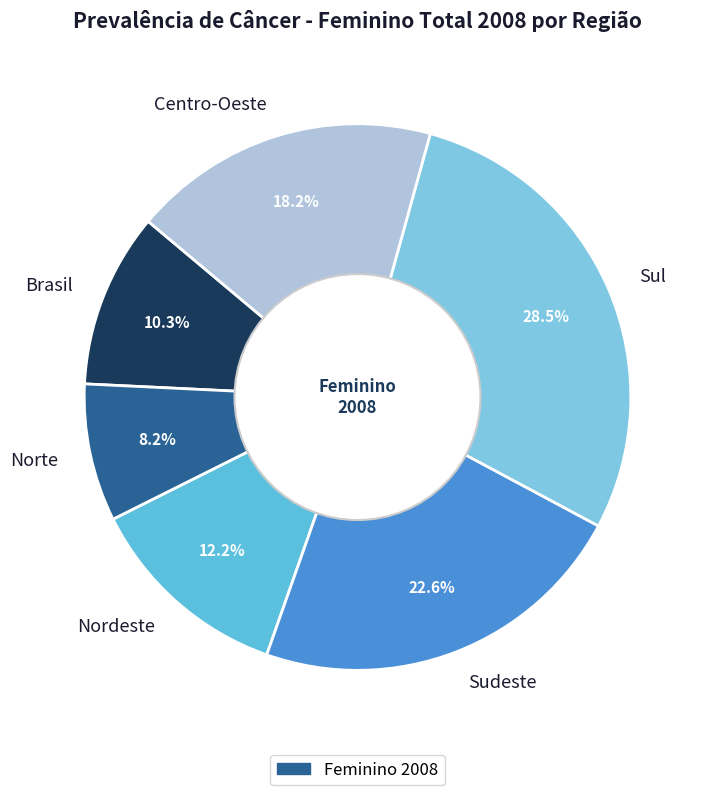

To the nearest percent, what is the difference between the Nordeste and Norte slice percentages?

4%